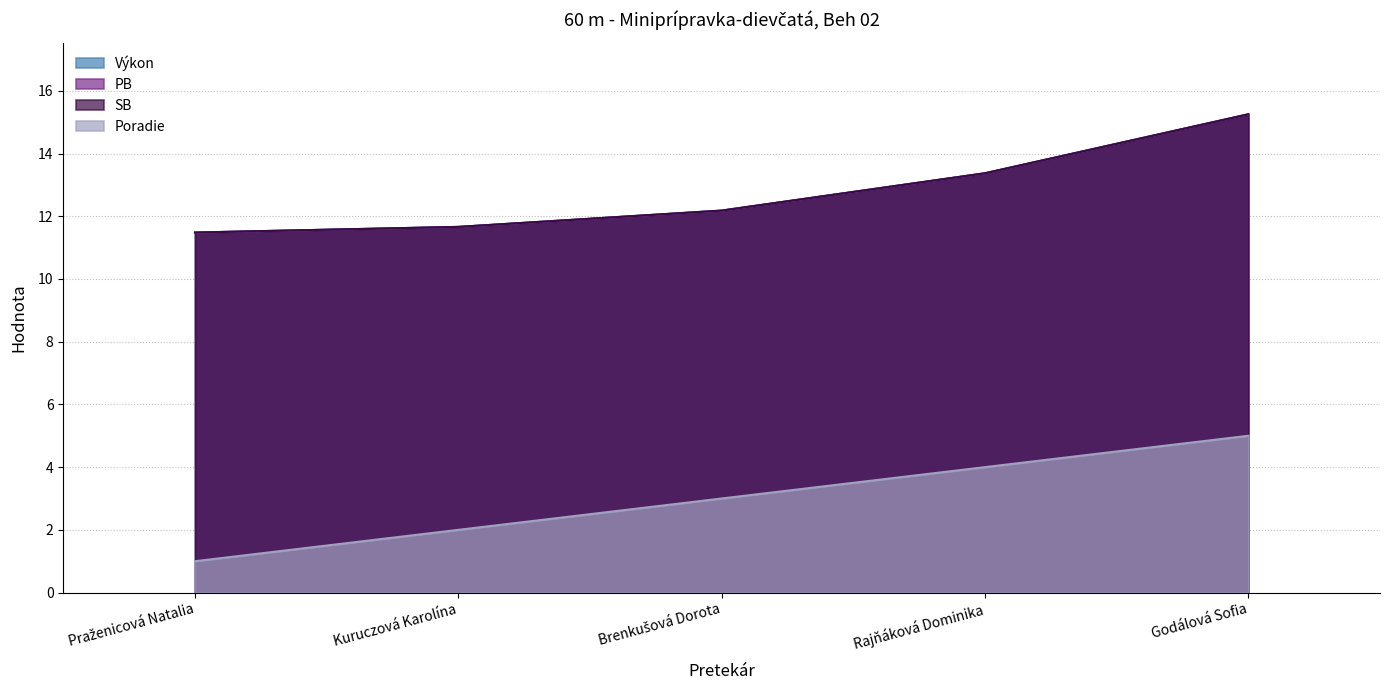

Which category has the lowest value across all series?

Praženicová Natalia